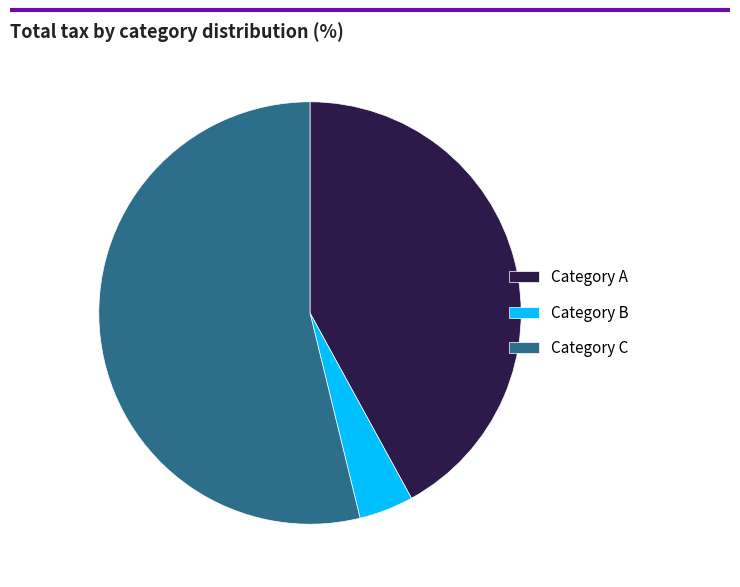

Combined, do Category A and Category C account for over 50%?

Yes